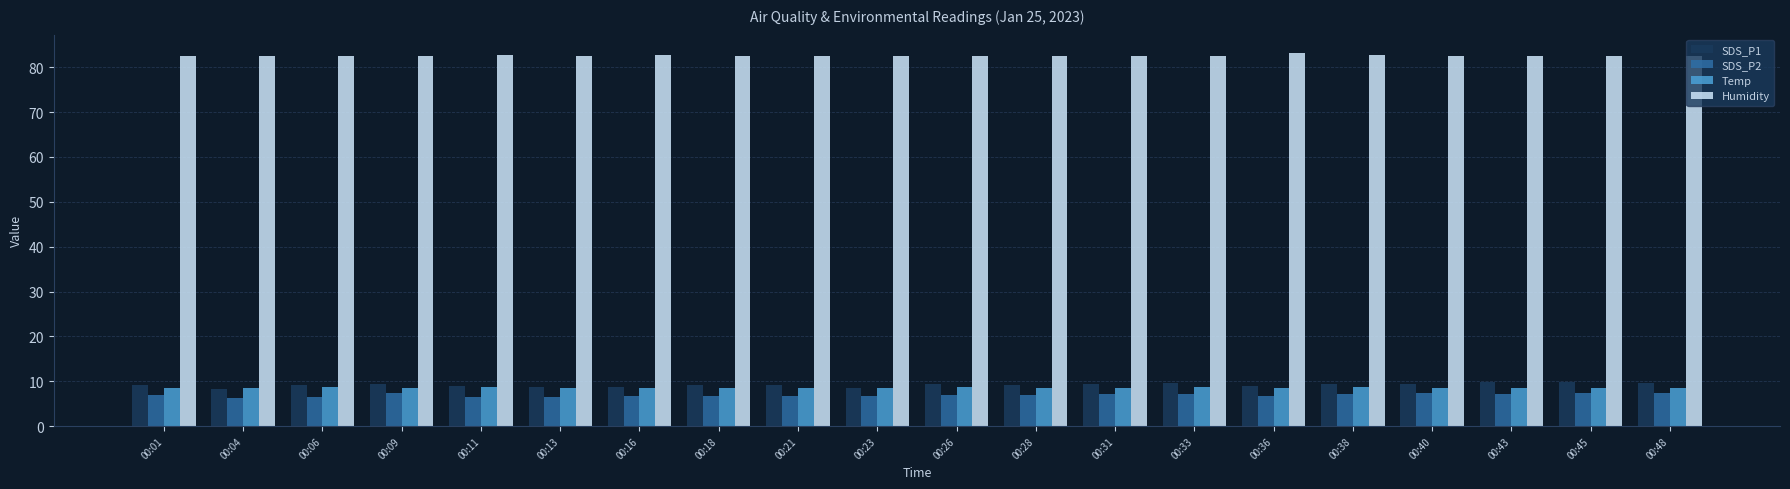

What is the approximate value of Temp at 00:43?

8.6